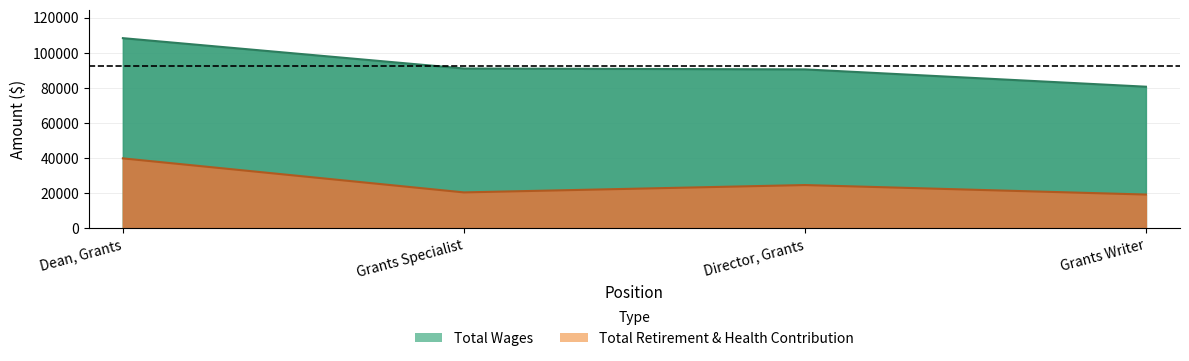

At how many categories does at least one series exceed 59710?

4